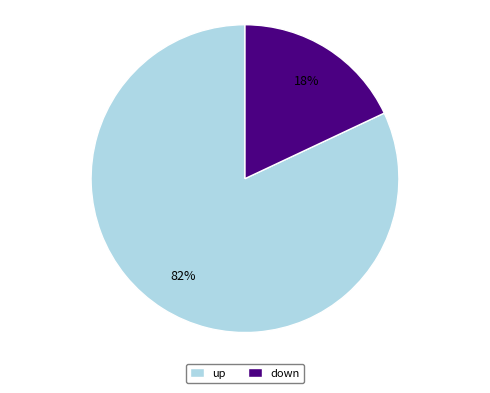

What is the smallest slice in the pie chart?

down